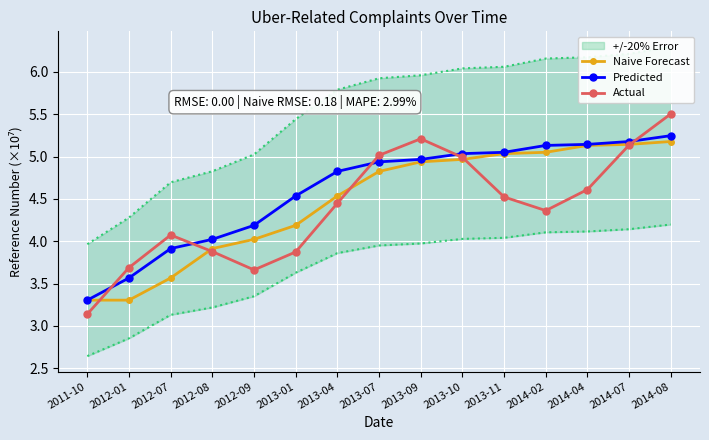

Which category has the highest value in the Naive Forecast series?

2014-08